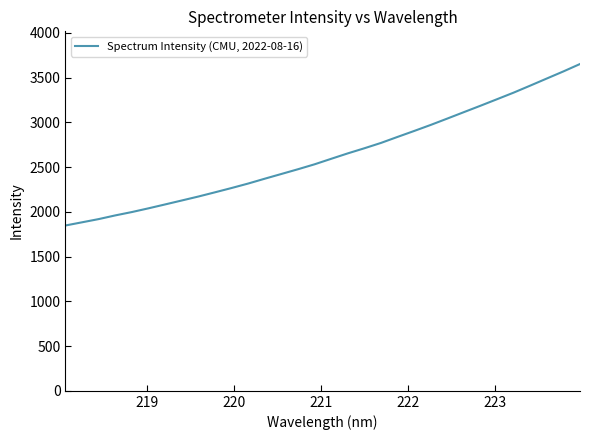

What is the difference between the maximum and minimum values?

1804.8